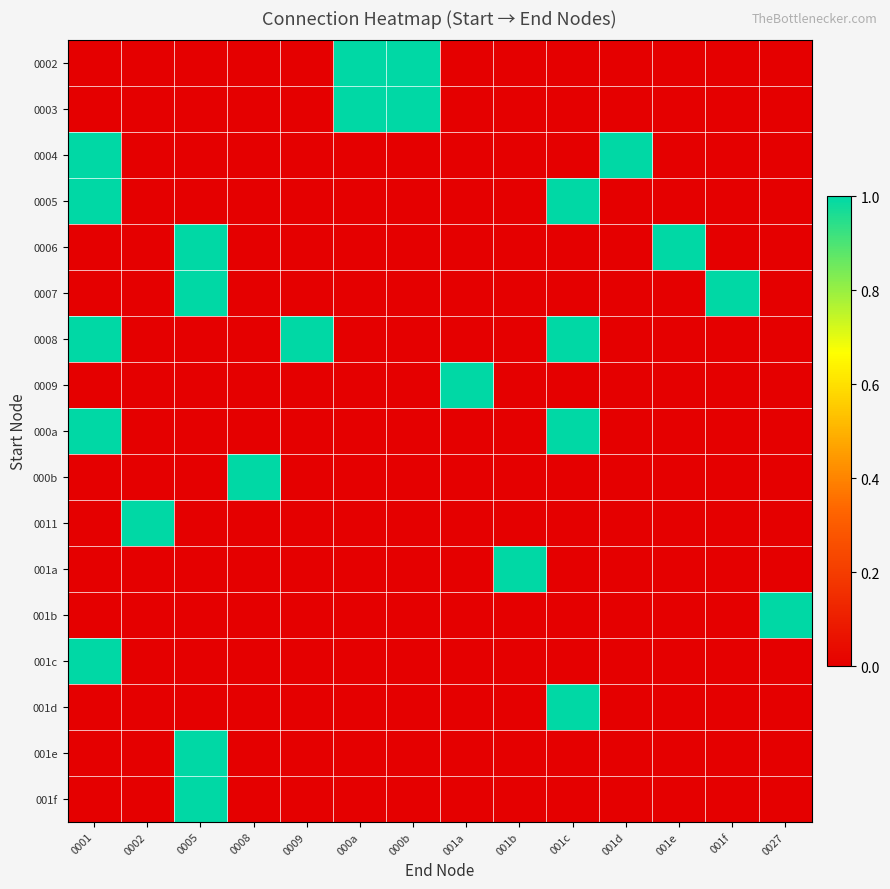

At 0027, list the series in order from largest to smallest.

001b, 0002, 0003, 0004, 0005, 0006, 0007, 0008, 0009, 000a, 000b, 0011, 001a, 001c, 001d, 001e, 001f